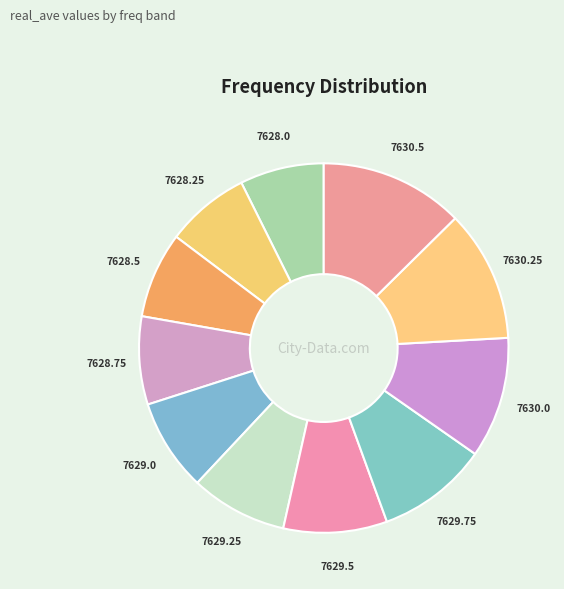

Between 7630.0 and 7628.0, which is larger?

7630.0